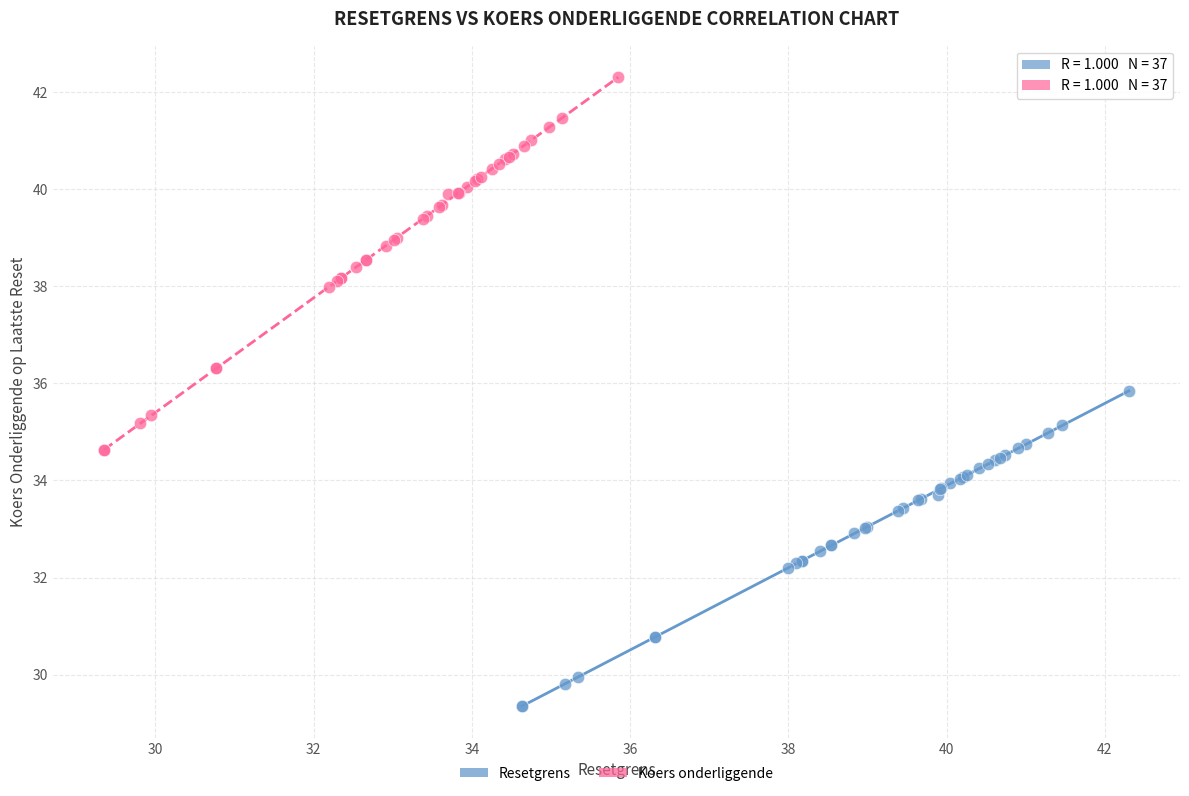

Which series has the widest spread of Y values?

Koers onderliggende